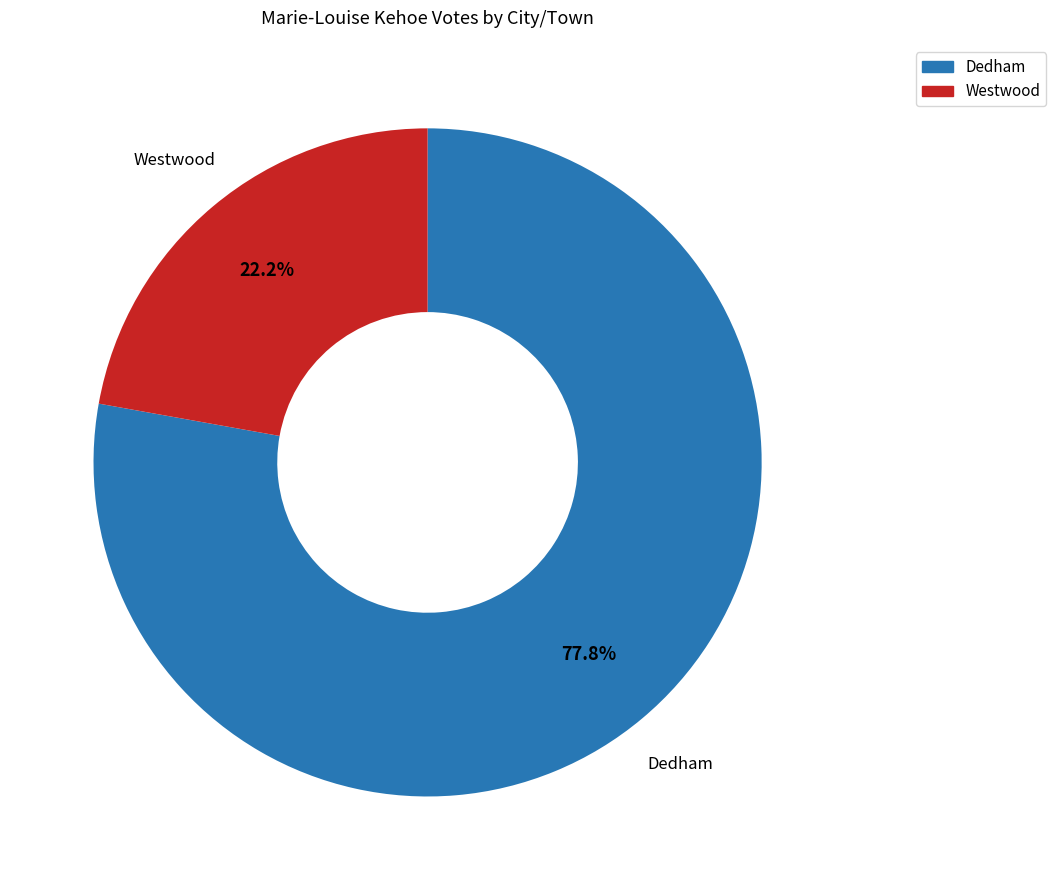

Which has a higher value, Dedham or Westwood?

Dedham